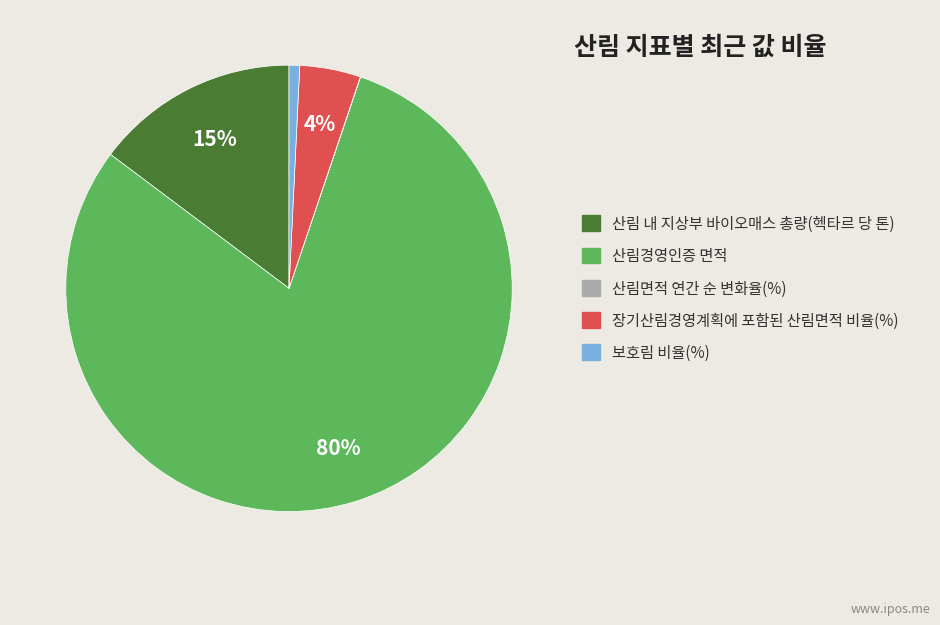

To the nearest percent, what is the difference between the largest and smallest slice percentages?

80%